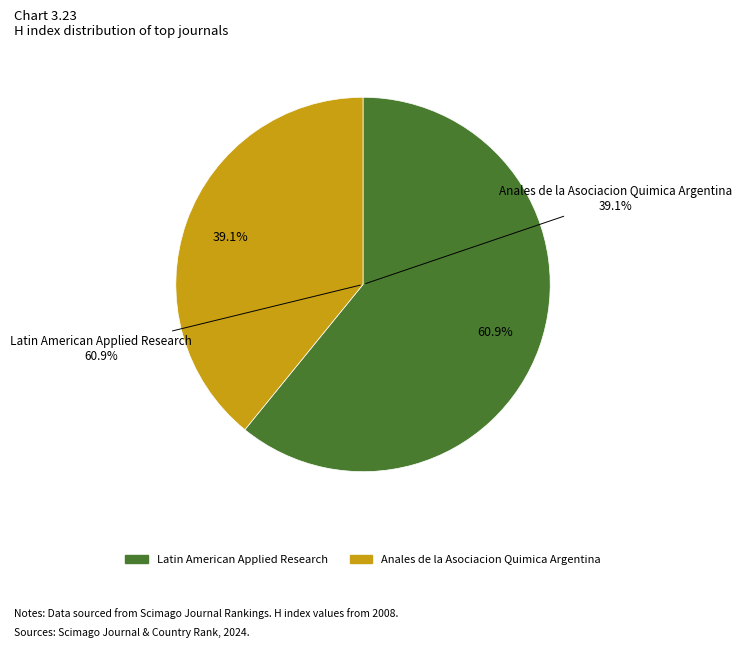

To the nearest percent, what percentage of the pie is Latin American Applied Research?

61%